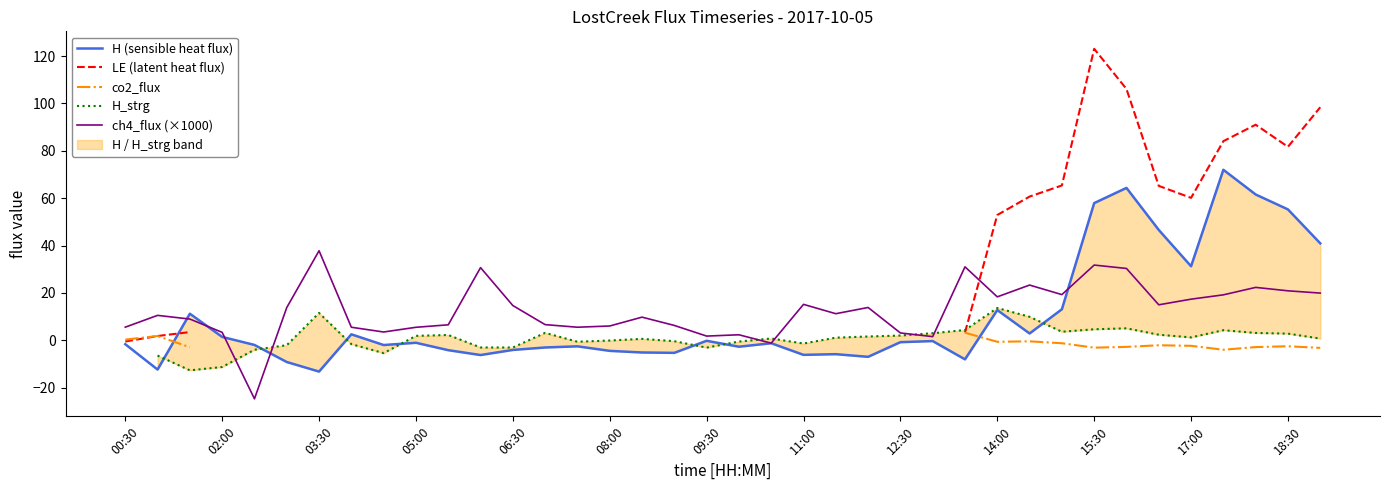

How many values in the H (sensible heat flux) series are below -1?

21